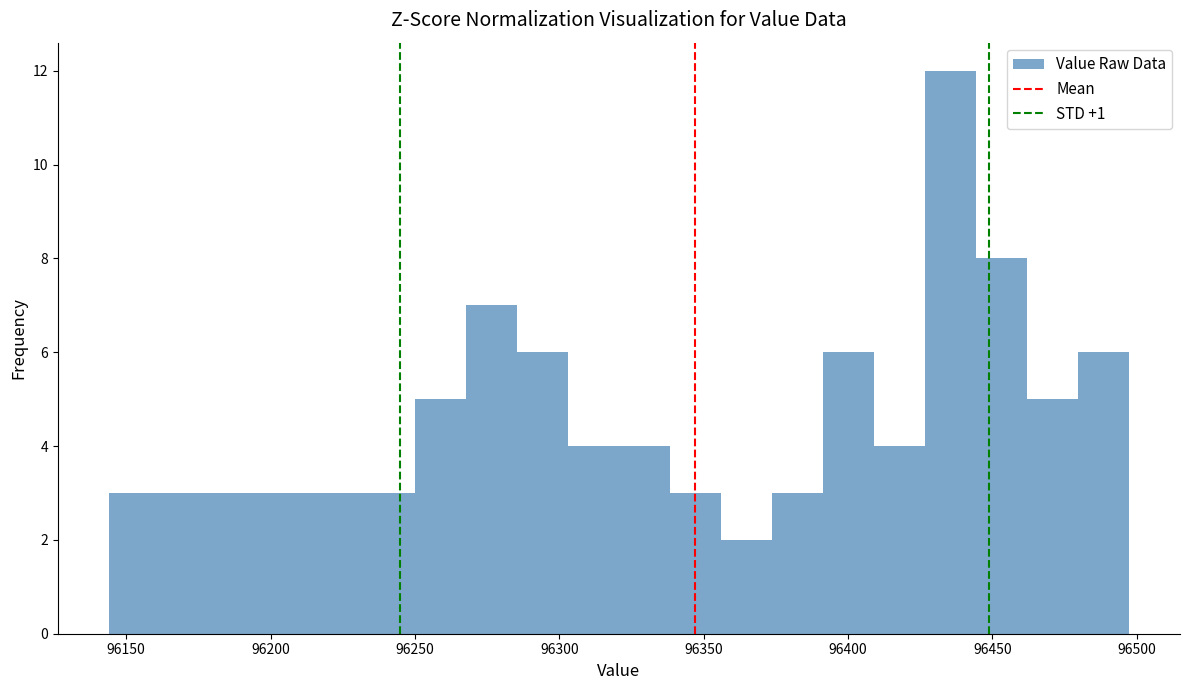

Read against the x-axis, roughly where is the centre of the tallest bar?

96435